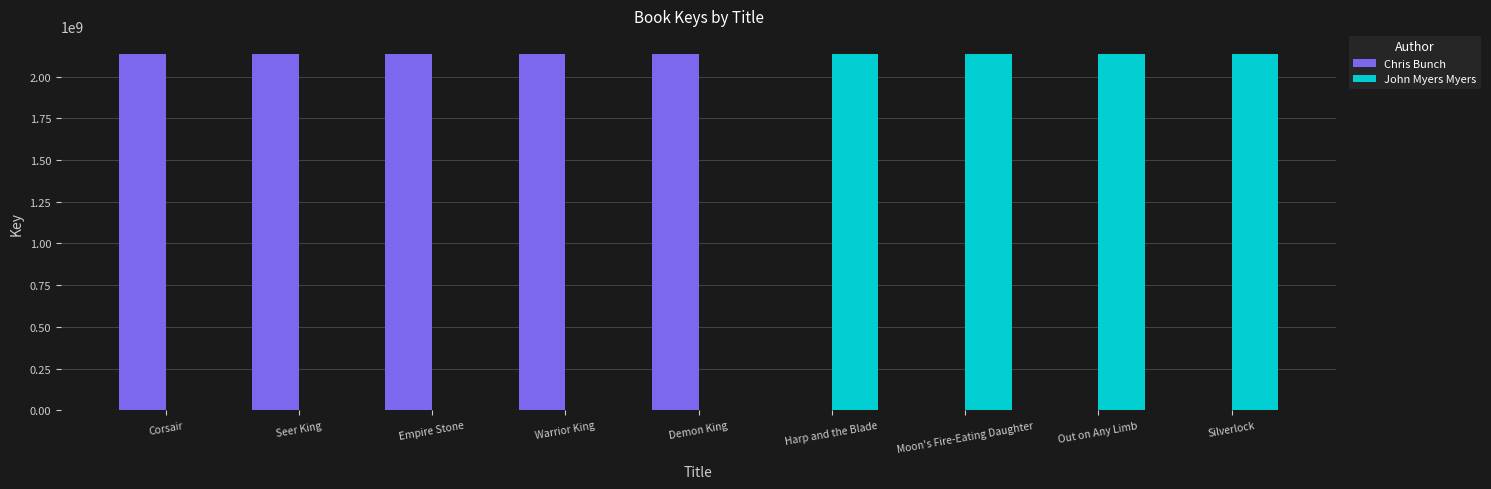

Which series has the largest total across all categories?

Chris Bunch